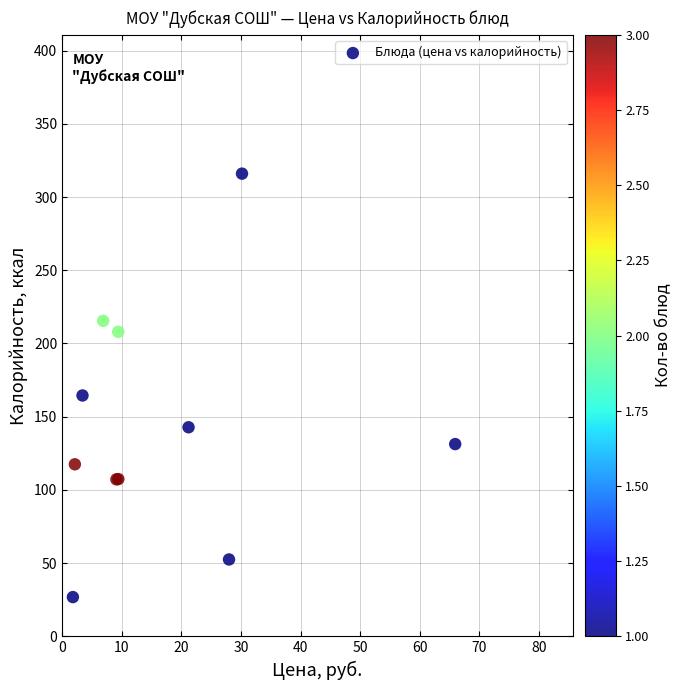

What Y value in the scatter plot is closest to 171?

164.5